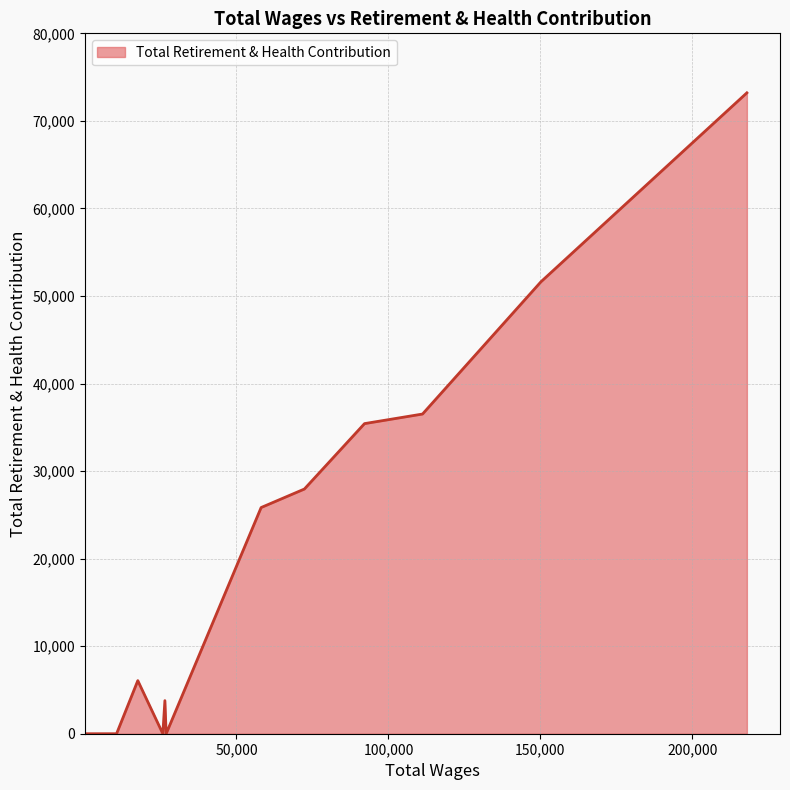

What is the maximum value shown in the chart?

73203